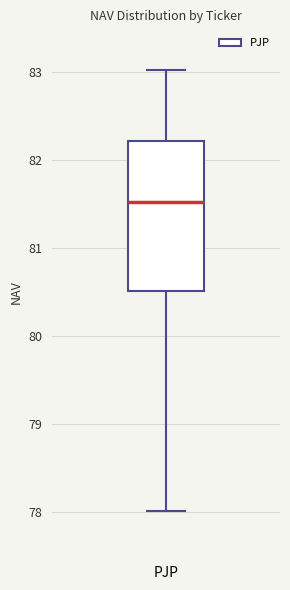

Where is the lower edge of the box for PJP on the y-axis? The values are not printed on the chart, so give them approximately, as read against the axis.

80.5